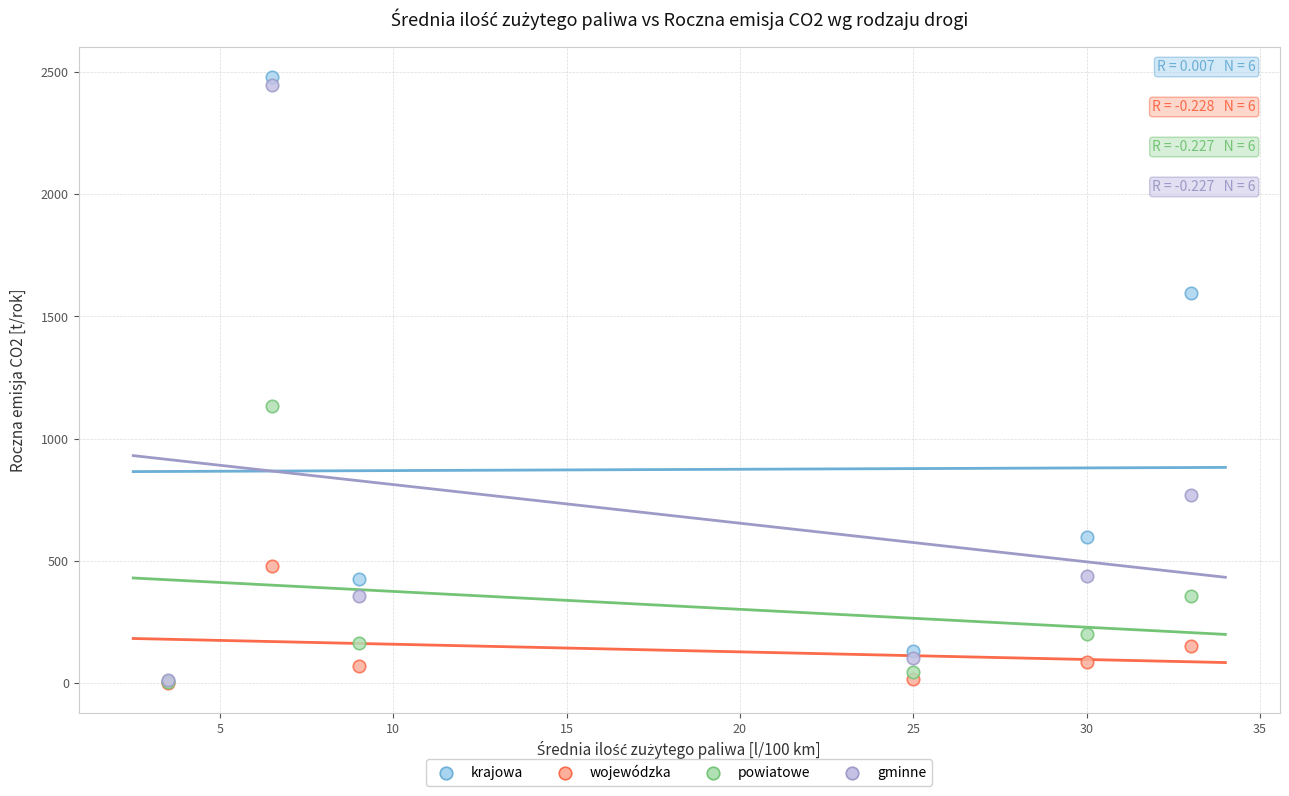

In the wojewódzka series, what Y value is closest to 242?

152